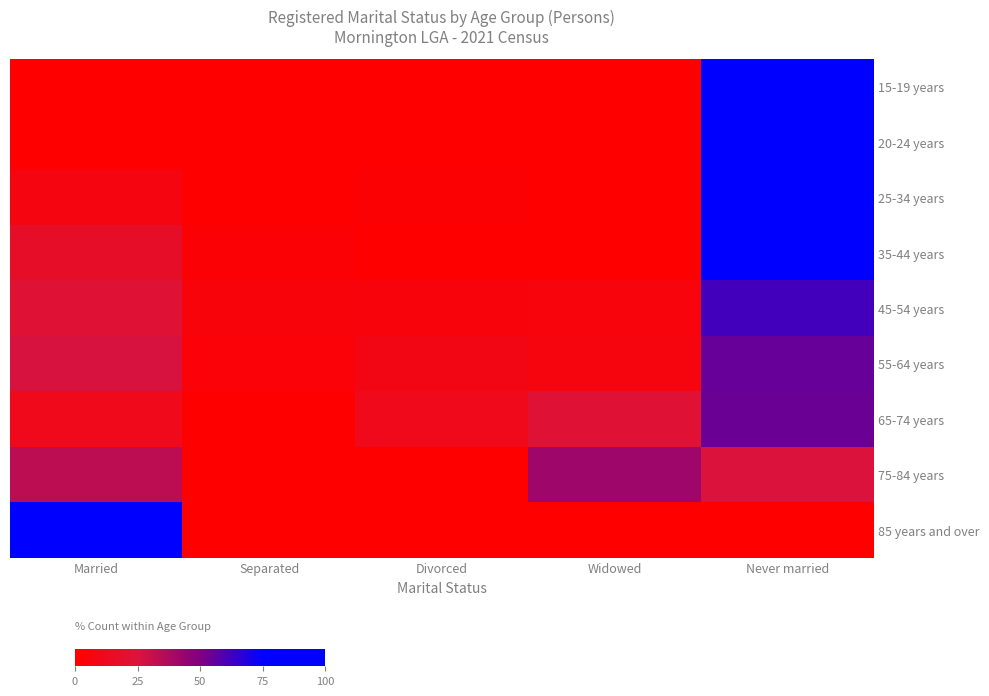

Reading left to right, transcribe all the data shown in this chart.

15-19 years: Married=0.0	Separated=0.0	Divorced=0.0	Widowed=0.0	Never married=100.0
20-24 years: Married=0.0	Separated=0.0	Divorced=0.0	Widowed=0.0	Never married=100.0
25-34 years: Married=6.7	Separated=0.0	Divorced=2.0	Widowed=0.0	Never married=91.3
35-44 years: Married=17.3	Separated=2.7	Divorced=0.0	Widowed=0.0	Never married=80.0
45-54 years: Married=23.0	Separated=4.3	Divorced=5.0	Widowed=5.8	Never married=61.9
55-64 years: Married=26.4	Separated=3.3	Divorced=8.8	Widowed=6.6	Never married=54.9
65-74 years: Married=11.4	Separated=0.0	Divorced=11.4	Widowed=22.9	Never married=54.3
75-84 years: Married=33.3	Separated=0.0	Divorced=0.0	Widowed=41.7	Never married=25.0
85 years and over: Married=100.0	Separated=0.0	Divorced=0.0	Widowed=0.0	Never married=0.0